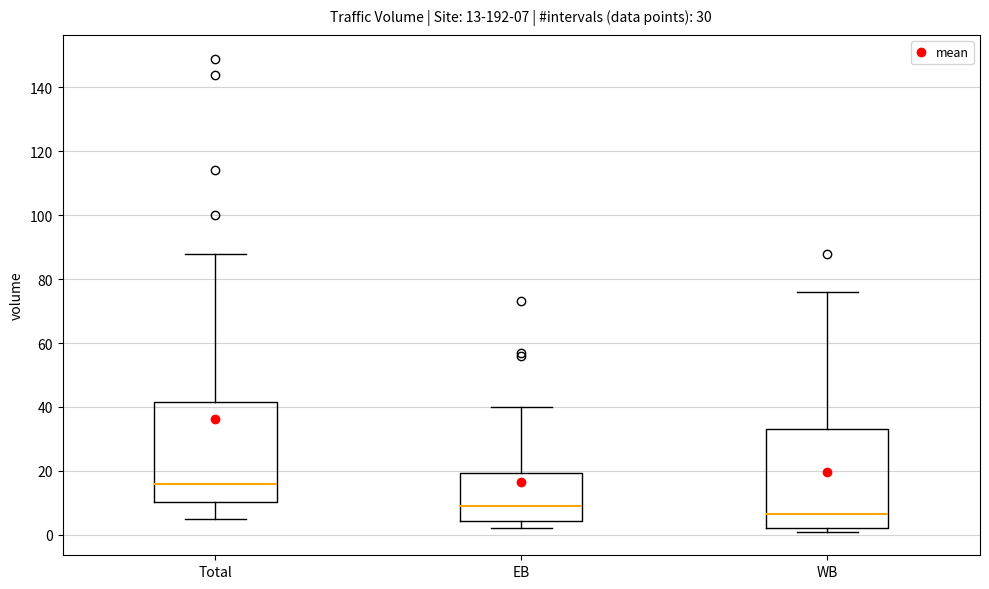

Which box's median line is the highest?

Total